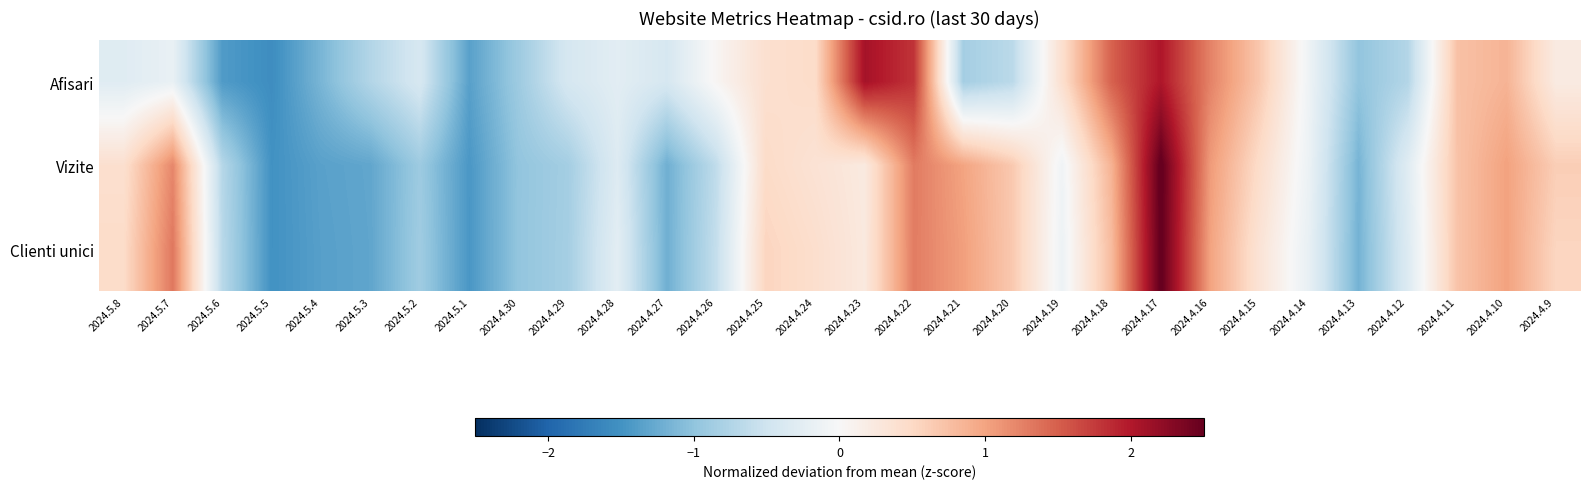

Rank the series at 2024.4.23 from highest to lowest value.

Afisari, Clienti unici, Vizite